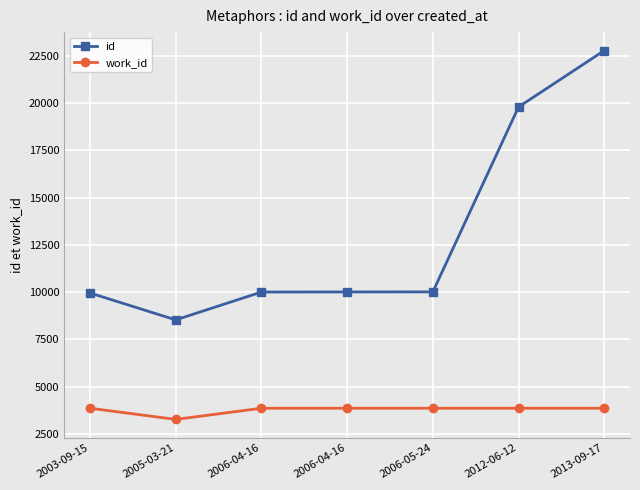

What are all the series names shown in the legend?

id, work_id